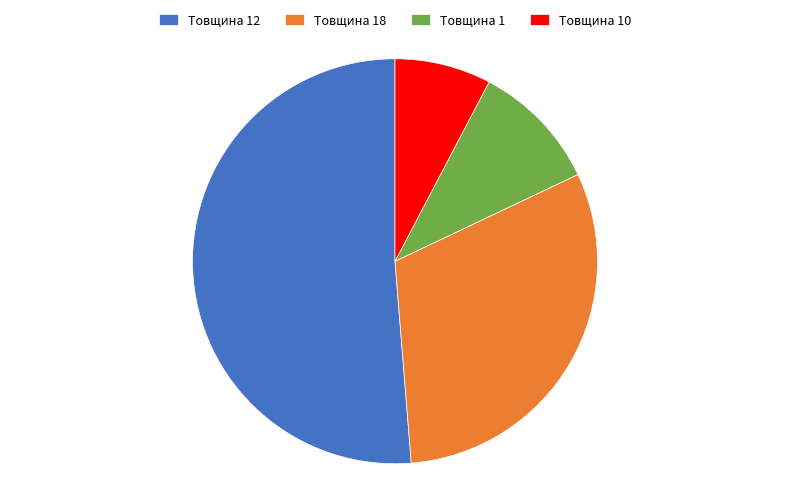

Does any single category account for the majority?

Yes